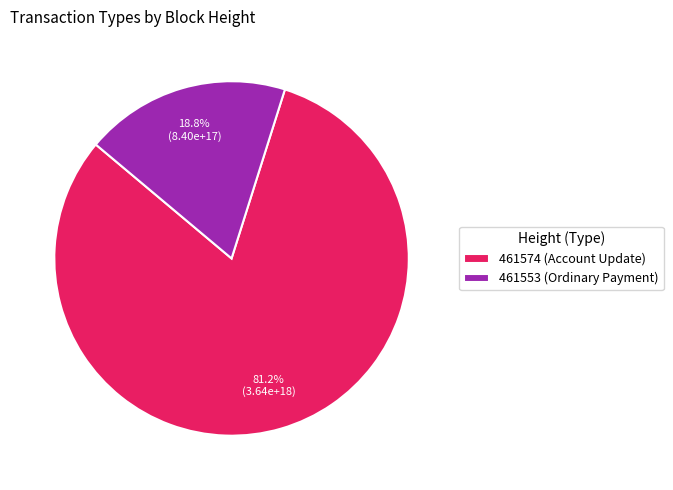

Combined, what portion of the pie is 461553 (Ordinary Payment) and 461574 (Account Update)?

100.0%